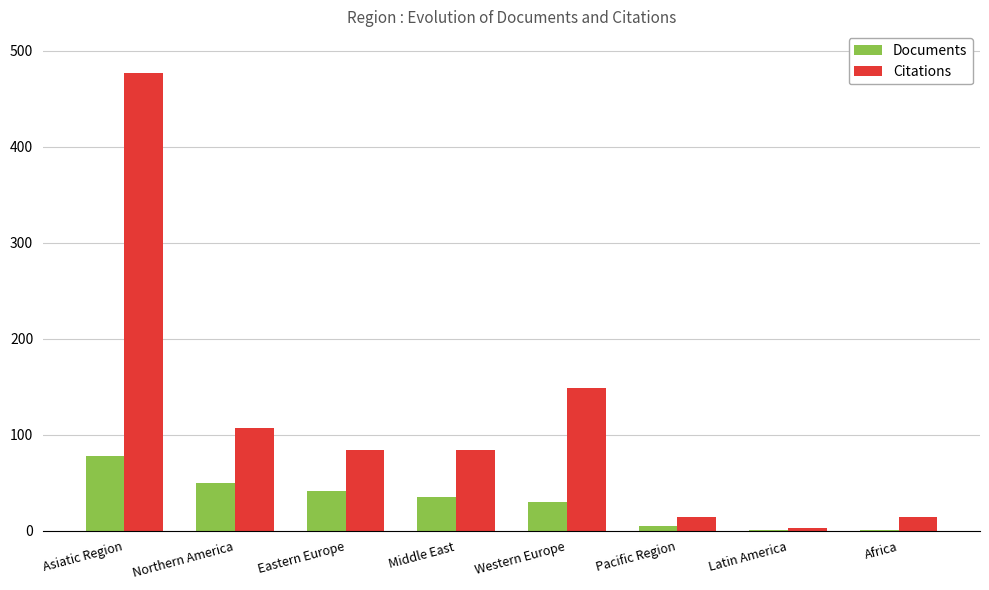

Which label corresponds to the largest value in the chart?

Asiatic Region